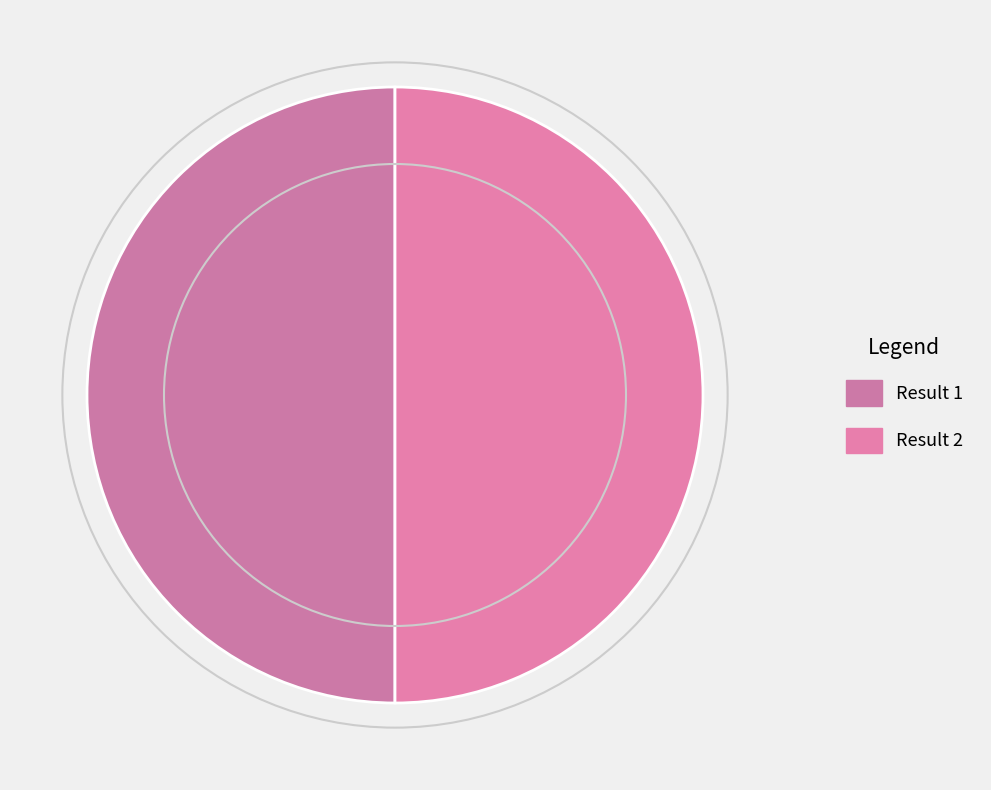

Count the number of slices in the pie.

2